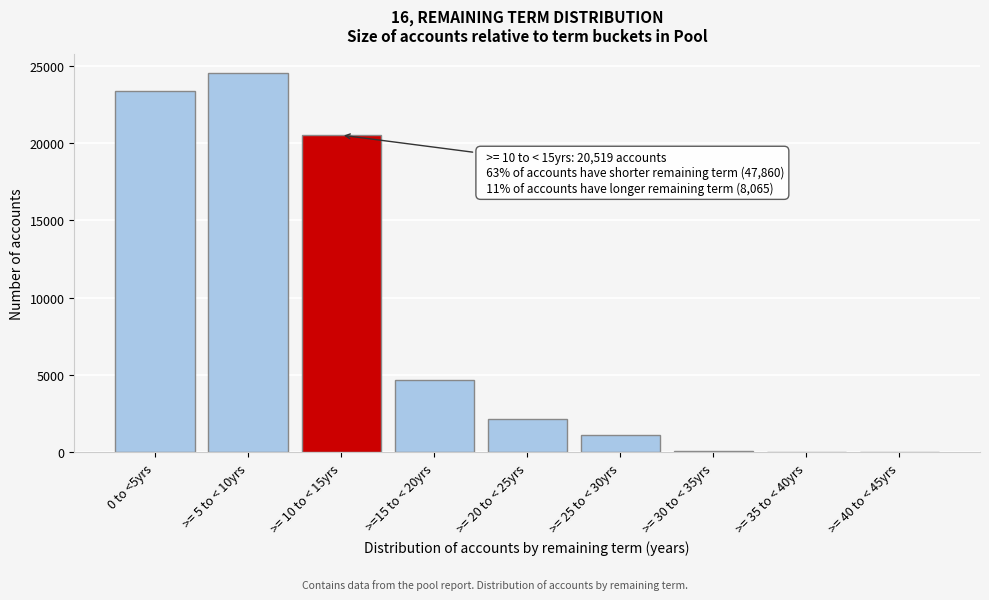

Which has a higher value, >= 5 to < 10yrs or 0 to <5yrs?

>= 5 to < 10yrs